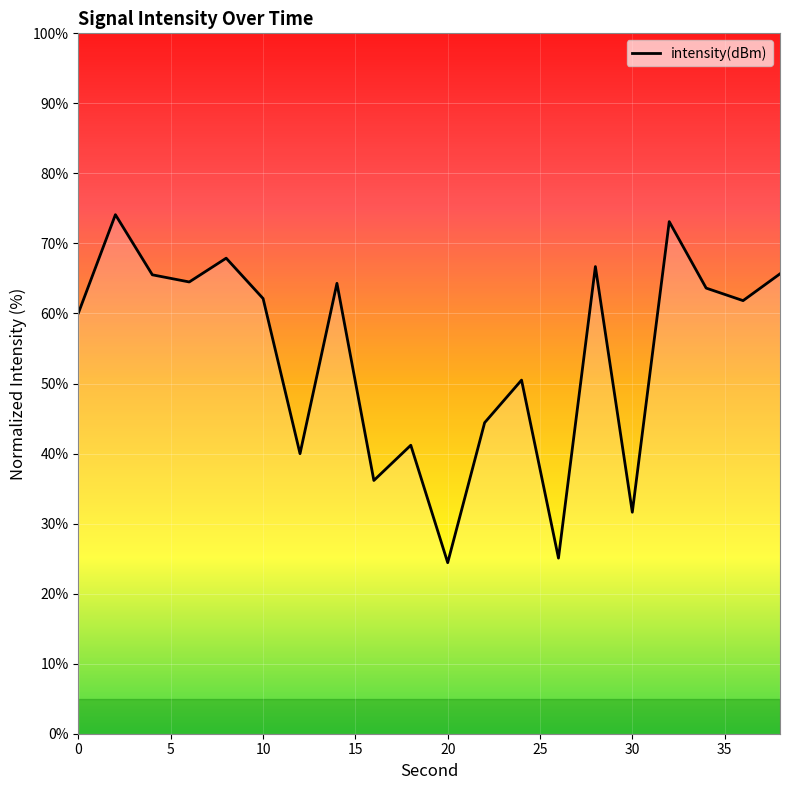

What is the minimum value shown in the chart?

24.4